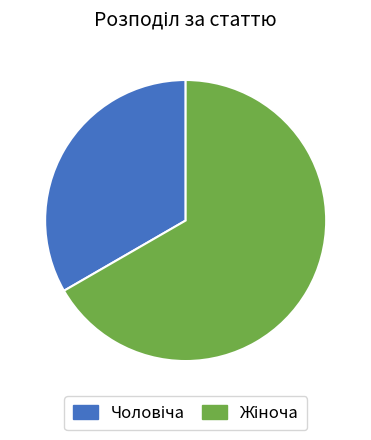

Is there any slice that represents more than half of the pie?

Yes